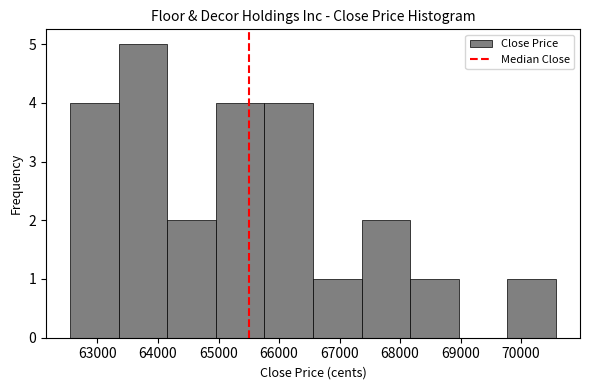

What is the height of the bar covering 62600 to 63400 on the x-axis? Neither the bar edges nor the heights are printed on the chart, so give them approximately, as read against the axes.

4